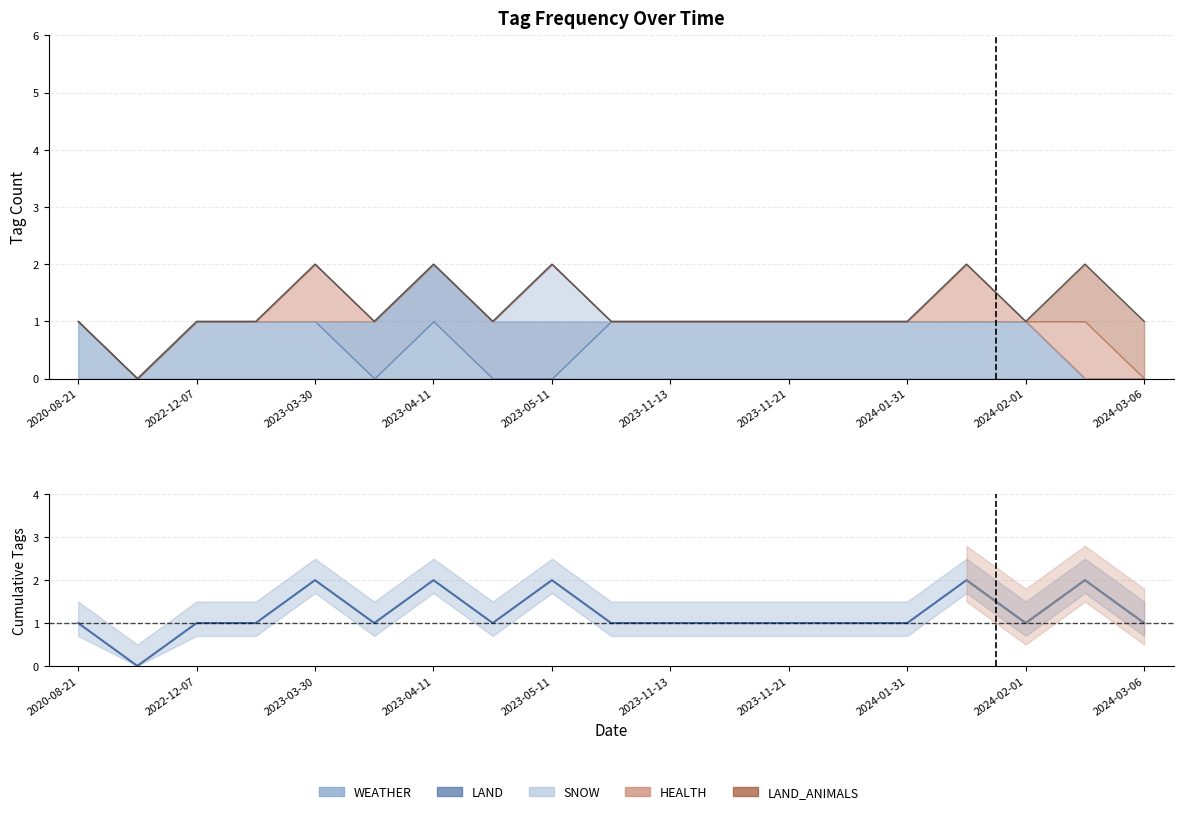

What is the sum of all LAND values?

4